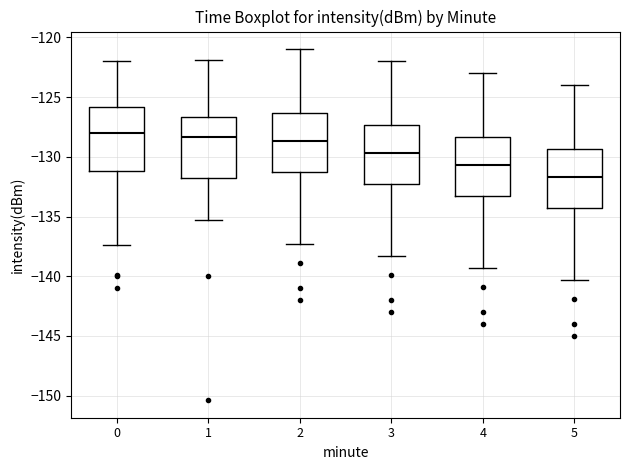

Reading left to right, transcribe this box plot: for each box, give where its median line is, the range the box spans, and where its two whiskers end, as read against the y-axis. The values are not printed on the chart, so give them approximately, as read against the axis.

0: median -128.0, box -131.0 to -126.0, whiskers -137.5 to -122.0
1: median -128.5, box -132.0 to -126.5, whiskers -135.5 to -122.0
2: median -128.5, box -131.5 to -126.5, whiskers -137.5 to -121.0
3: median -129.5, box -132.5 to -127.5, whiskers -138.5 to -122.0
4: median -130.5, box -133.5 to -128.5, whiskers -139.5 to -123.0
5: median -131.5, box -134.5 to -129.5, whiskers -140.5 to -124.0